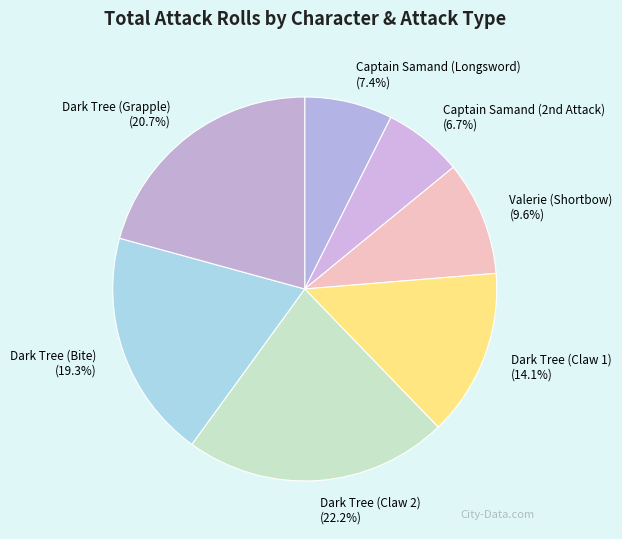

How many slices are in this pie chart?

7